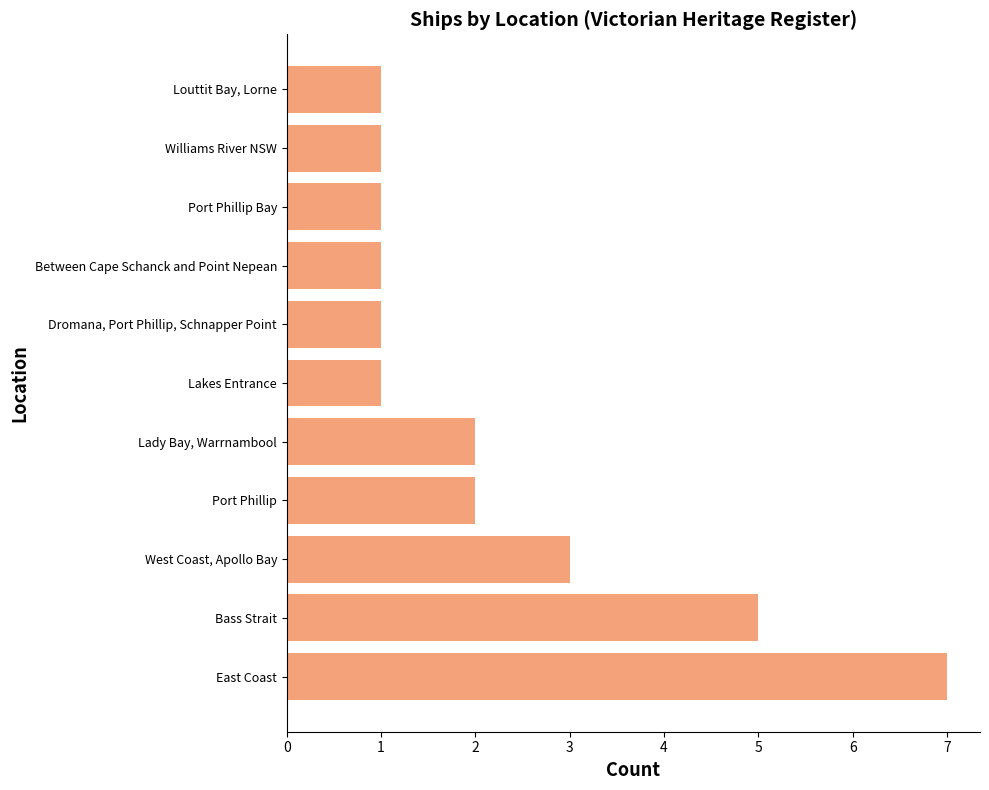

Are the bars horizontal?

Yes